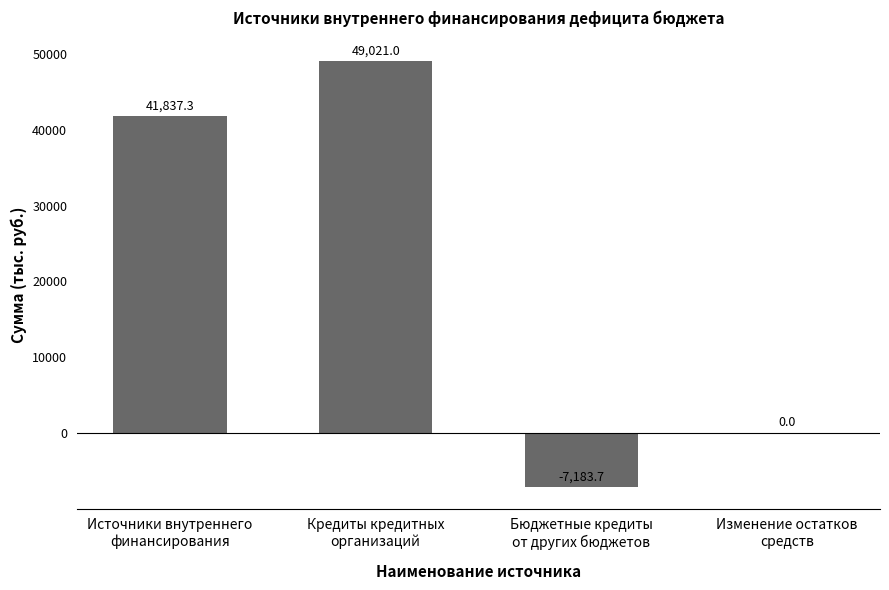

What is the maximum value shown in the chart?

49021.0